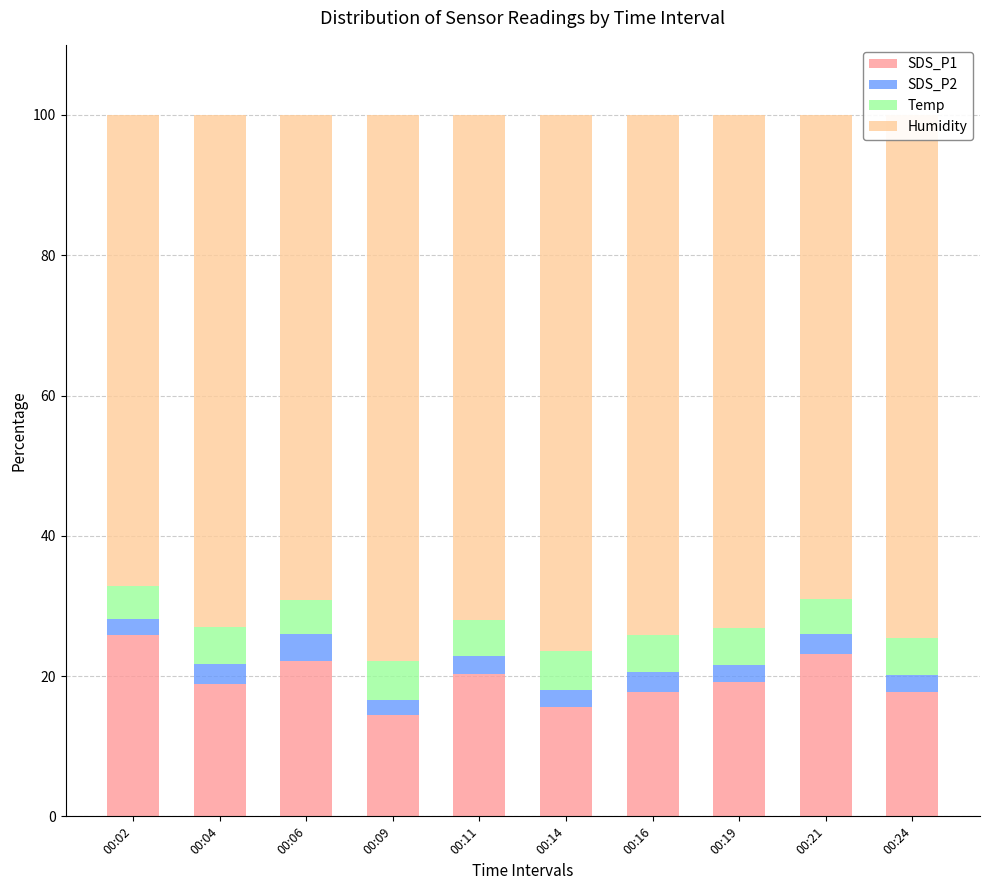

What is the total value across all series at 00:06?

100.0